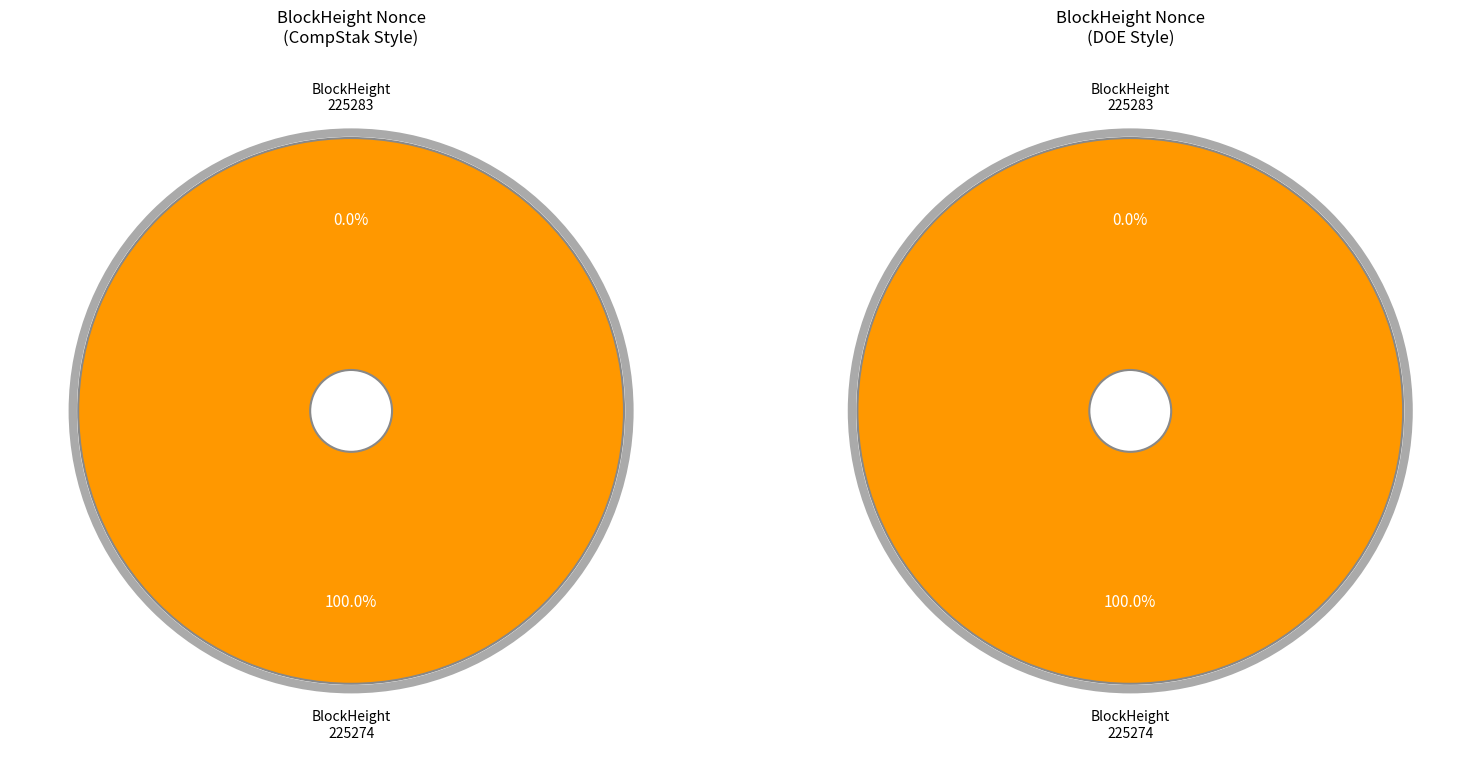

To the nearest percent, what is the combined percentage of 225283 and 225274?

100%